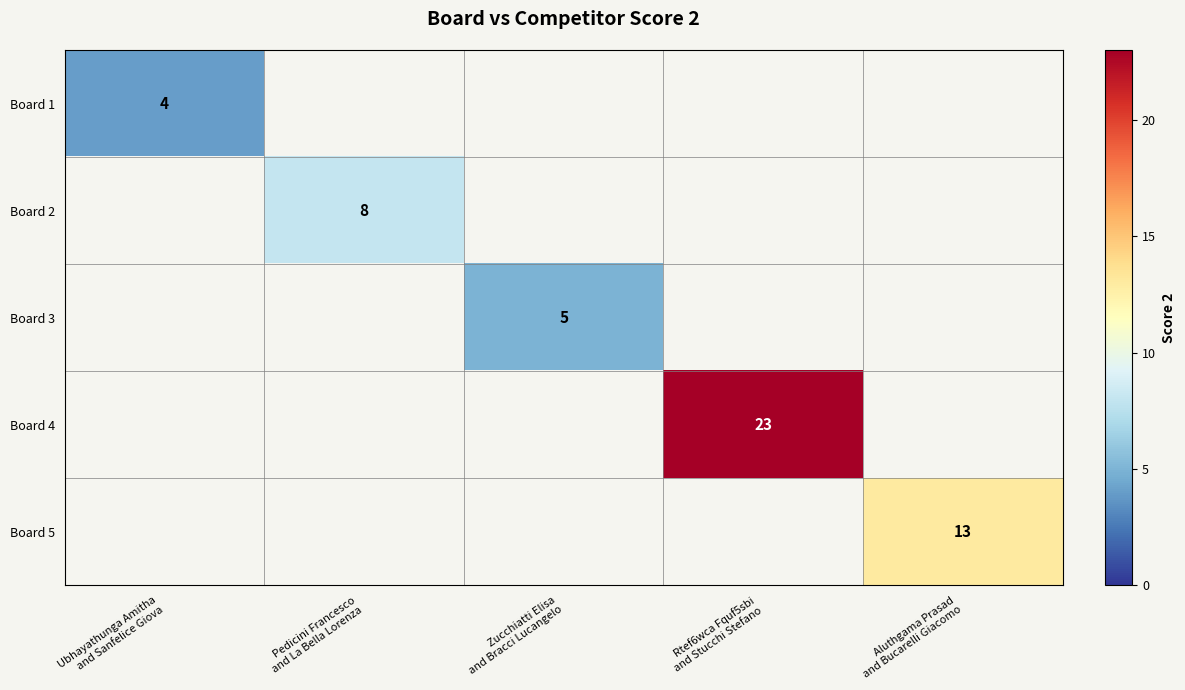

How many series are shown in this chart?

5